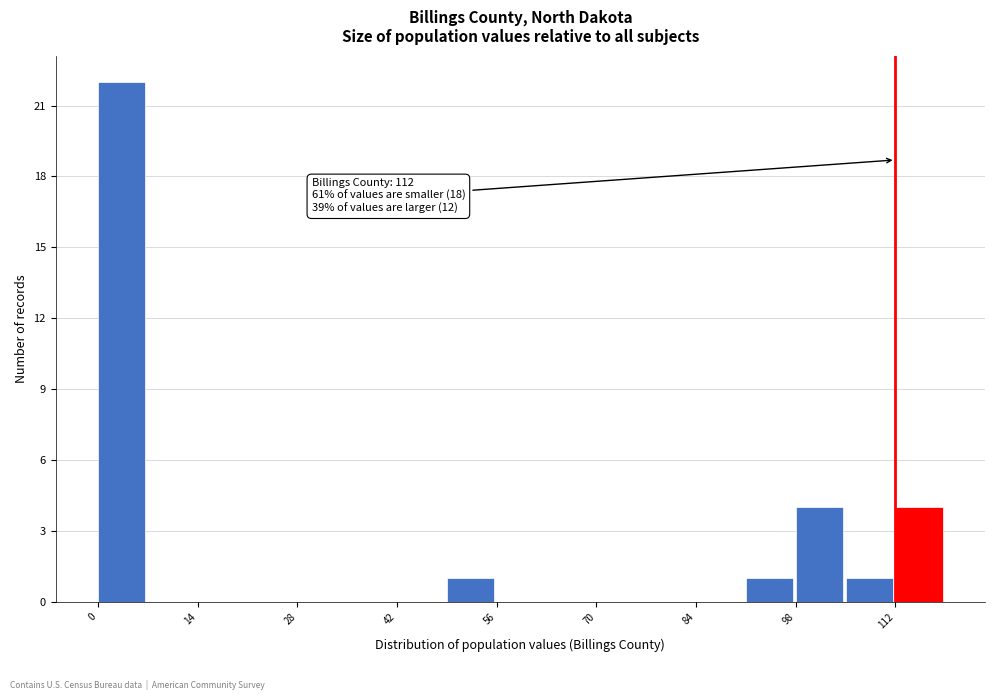

Around what value on the x-axis is the tallest bar? Give the approximate position of its centre, as read against the axis.

4